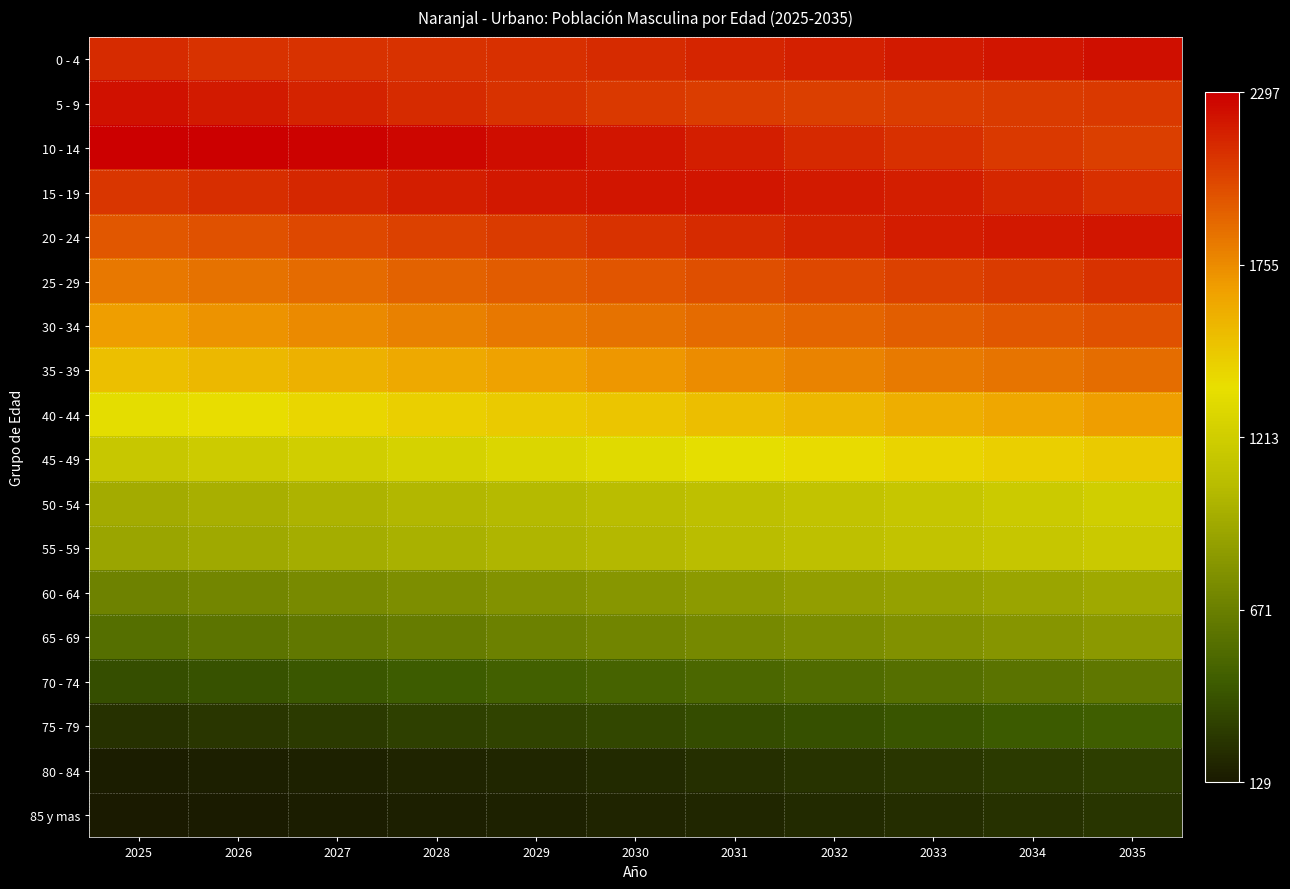

Reading right to left, transcribe all the data shown in this chart.

0 - 4: 2035=2230	2034=2209	2033=2187	2032=2164	2031=2145	2030=2124	2029=2110	2028=2099	2027=2096	2026=2102	2025=2120
5 - 9: 2035=2075	2034=2061	2033=2053	2032=2051	2031=2059	2030=2075	2029=2098	2028=2127	2027=2160	2026=2193	2025=2225
10 - 14: 2035=2047	2034=2073	2033=2103	2032=2135	2031=2171	2030=2206	2029=2238	2028=2265	2027=2287	2026=2297	2025=2293
15 - 19: 2035=2108	2034=2142	2033=2173	2032=2195	2031=2206	2030=2207	2029=2196	2028=2174	2027=2144	2026=2112	2025=2079
20 - 24: 2035=2210	2034=2202	2033=2182	2032=2156	2031=2127	2030=2096	2029=2066	2028=2037	2027=2010	2026=1981	2025=1952
25 - 29: 2035=2094	2034=2068	2033=2040	2032=2014	2031=1988	2030=1962	2029=1935	2028=1909	2027=1882	2026=1856	2025=1830
30 - 34: 2035=1979	2034=1953	2033=1927	2032=1904	2031=1877	2030=1851	2029=1823	2028=1791	2027=1758	2026=1723	2025=1686
35 - 39: 2035=1873	2034=1845	2033=1816	2032=1783	2031=1747	2030=1709	2029=1669	2028=1629	2027=1588	2026=1552	2025=1519
40 - 44: 2035=1684	2034=1644	2033=1606	2032=1566	2031=1532	2030=1498	2029=1470	2028=1442	2027=1412	2026=1377	2025=1342
45 - 49: 2035=1473	2034=1445	2033=1417	2032=1387	2031=1355	2030=1320	2029=1283	2028=1249	2027=1217	2026=1189	2025=1162
50 - 54: 2035=1219	2034=1185	2033=1153	2032=1124	2031=1098	2030=1074	2029=1051	2028=1027	2027=1002	2026=978	2025=953
55 - 59: 2035=1174	2034=1148	2033=1124	2032=1096	2031=1070	2030=1043	2029=1016	2028=990	2027=962	2026=938	2025=912
60 - 64: 2035=939	2034=914	2033=890	2032=867	2031=842	2030=818	2029=794	2028=770	2027=745	2026=721	2025=695
65 - 69: 2035=839	2034=813	2033=787	2032=762	2031=735	2030=709	2029=680	2028=653	2027=626	2026=597	2025=568
70 - 74: 2035=617	2034=593	2033=566	2032=541	2031=517	2030=492	2029=468	2028=443	2027=421	2026=398	2025=377
75 - 79: 2035=457	2034=434	2033=409	2032=387	2031=367	2030=347	2029=327	2028=308	2027=288	2026=267	2025=247
80 - 84: 2035=302	2034=285	2033=268	2032=248	2031=231	2030=213	2029=196	2028=181	2027=170	2026=161	2025=153
85 y mas: 2035=261	2034=241	2033=223	2032=207	2031=194	2030=182	2029=170	2028=159	2027=148	2026=138	2025=129